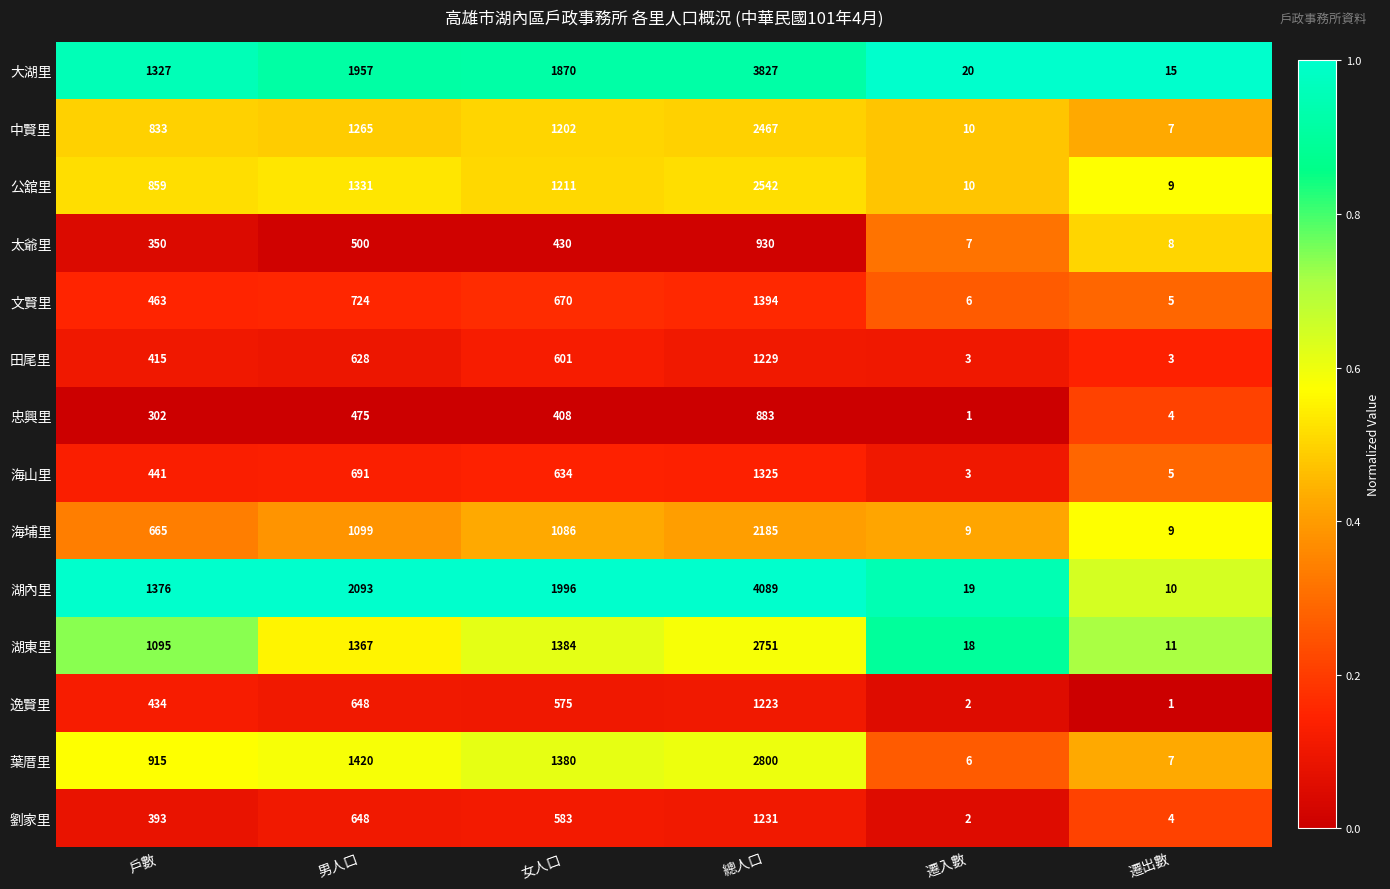

Count the number of data series in this chart.

14